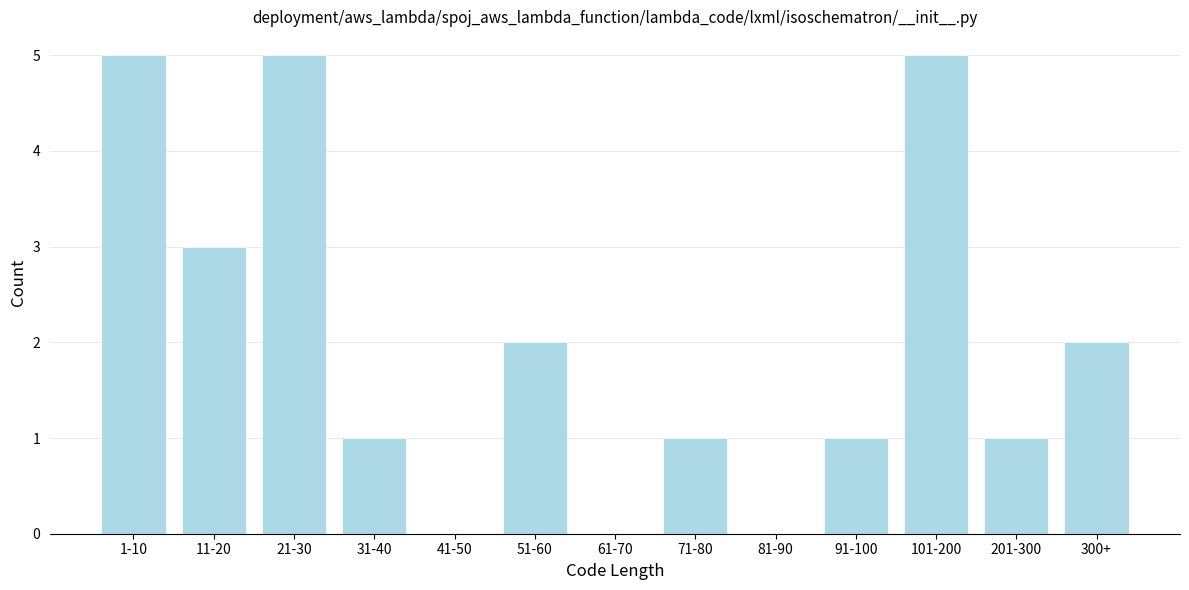

Reading left to right, transcribe all the data shown in this chart.

1-10=5	11-20=3	21-30=5	31-40=1	41-50=0	51-60=2	61-70=0	71-80=1	81-90=0	91-100=1	101-200=5	201-300=1	300+=2